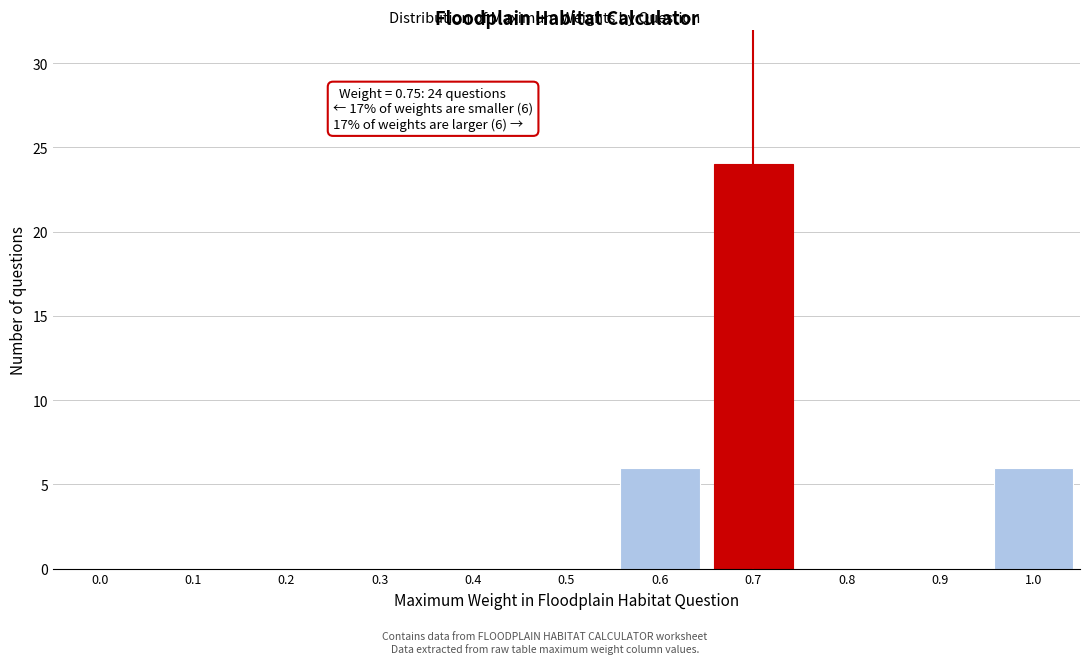

Reading left to right, what are all the values shown in this chart?

0.0=0	0.1=0	0.2=0	0.3=0	0.4=0	0.5=0	0.6=6	0.7=24	0.8=0	0.9=0	1.0=6